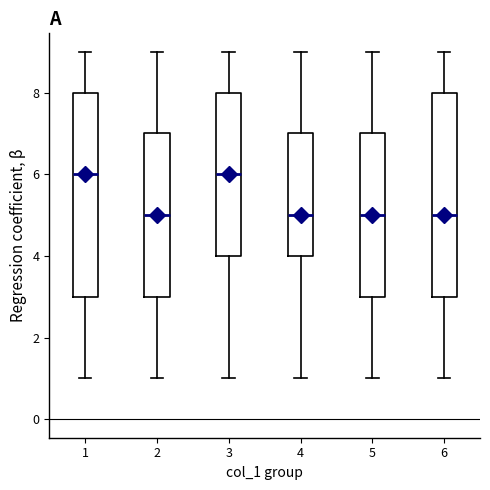

Where does the lower whisker of the box at x = 3 end on the y-axis? The values are not printed on the chart, so give them approximately, as read against the axis.

1